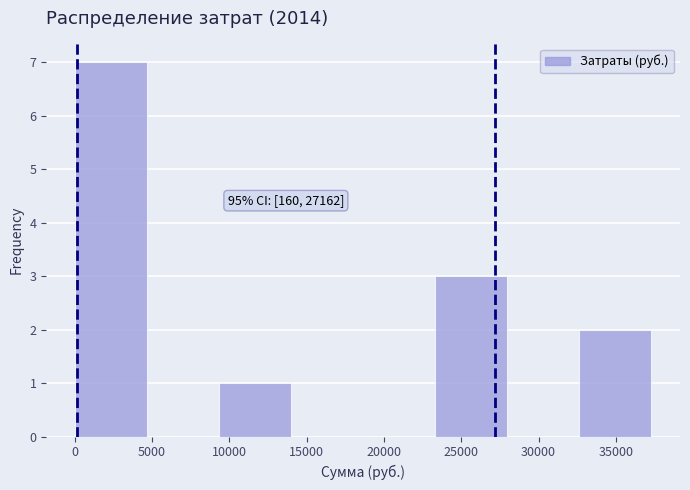

Over which range of the x-axis is the bar tallest?

0 to 4500